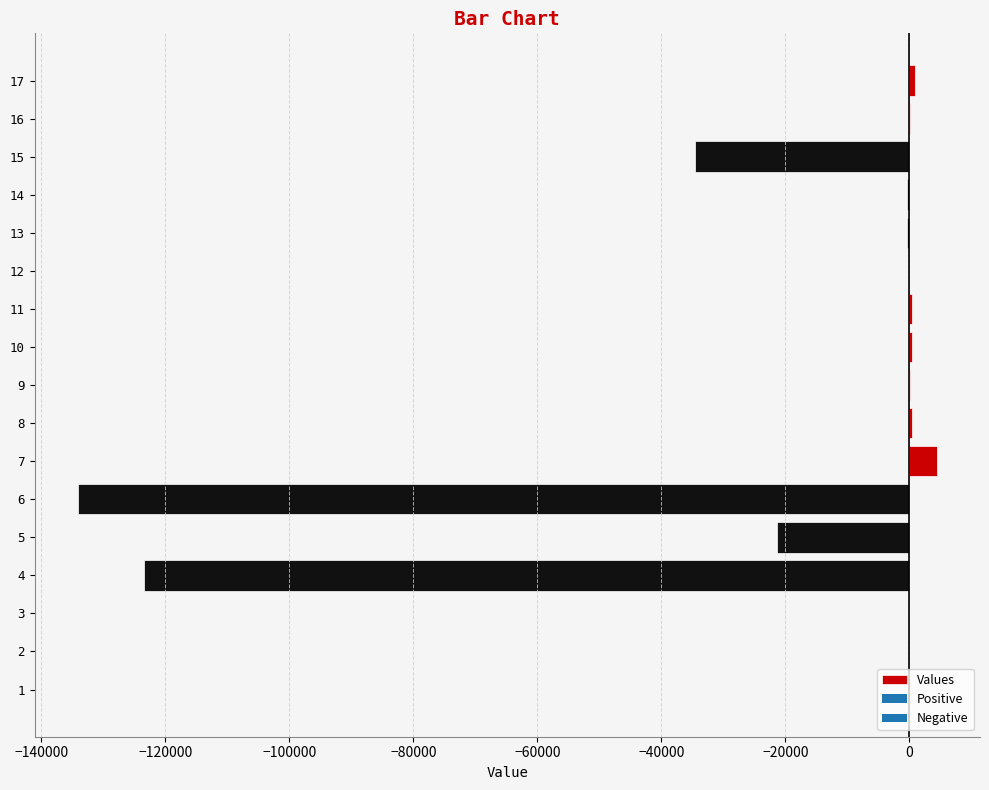

What is the greatest value displayed?

4452